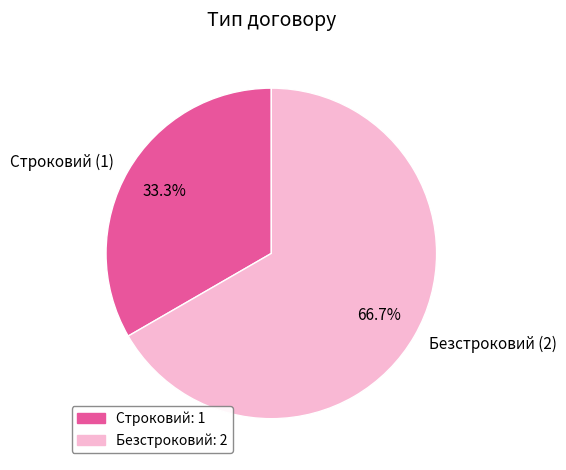

How many slices are in this pie chart?

2